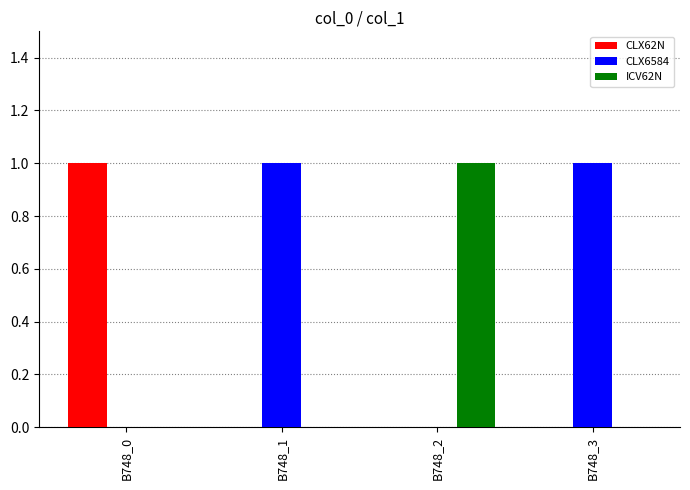

The value of CLX6584 at B748_1 is 1. True or false?

True